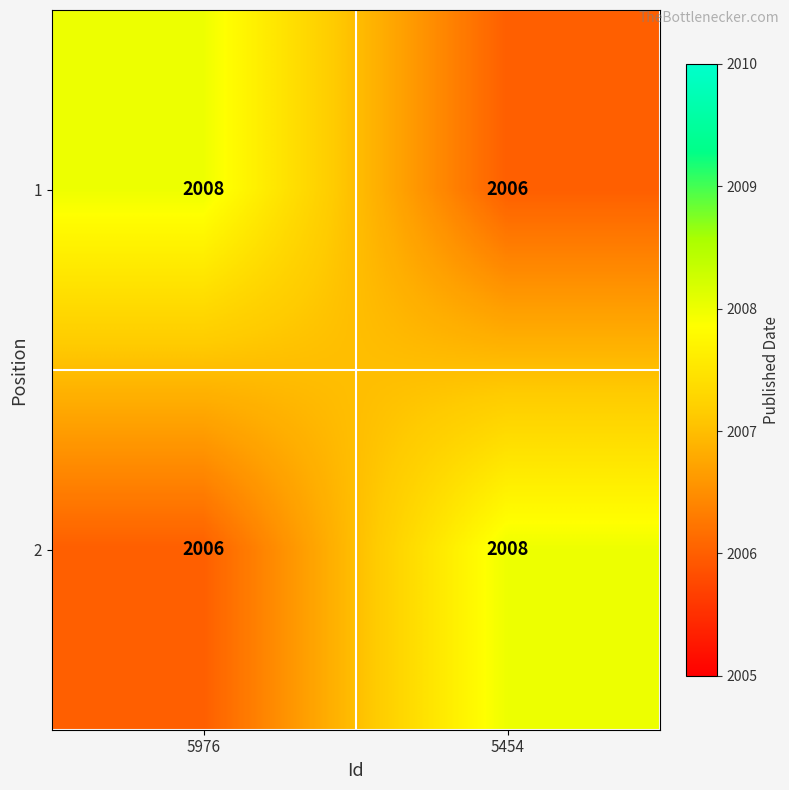

What is the average value of the 1 series?

2007